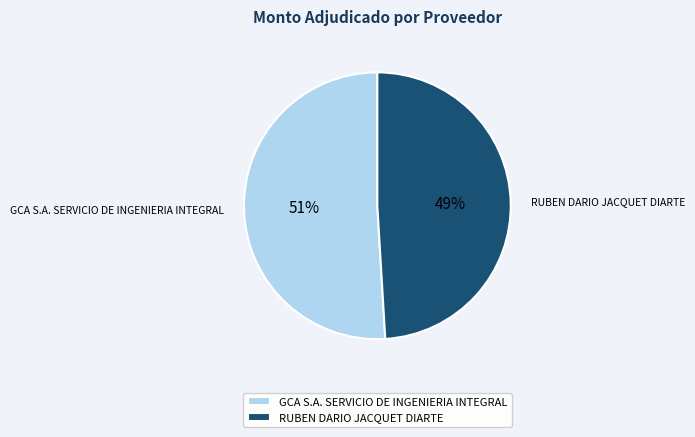

Count the number of slices in the pie.

2